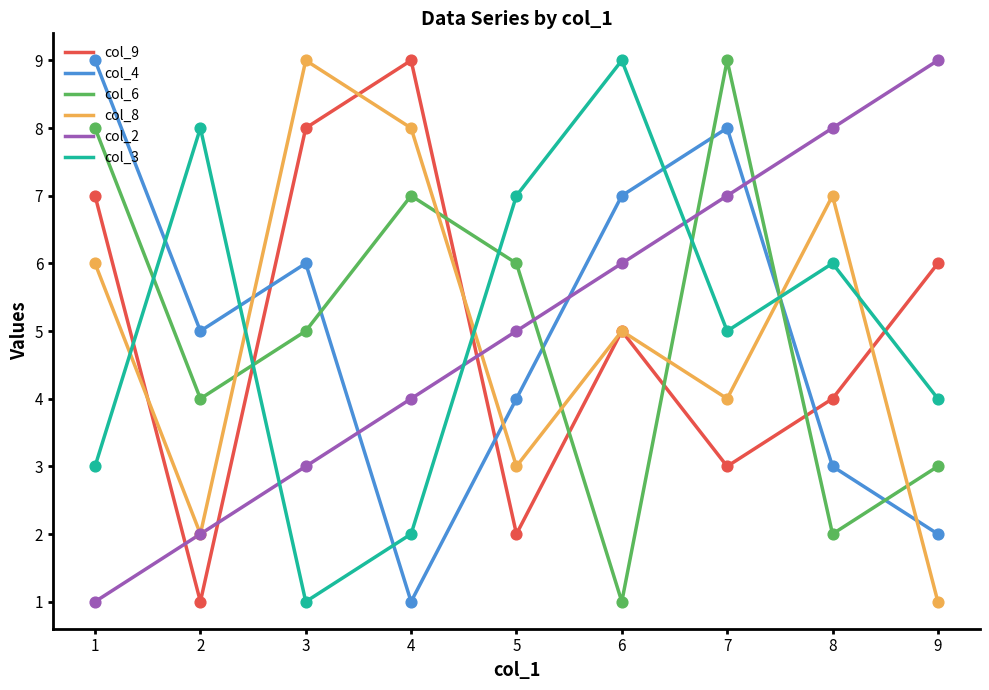

What is the total value across all series at 3?

32